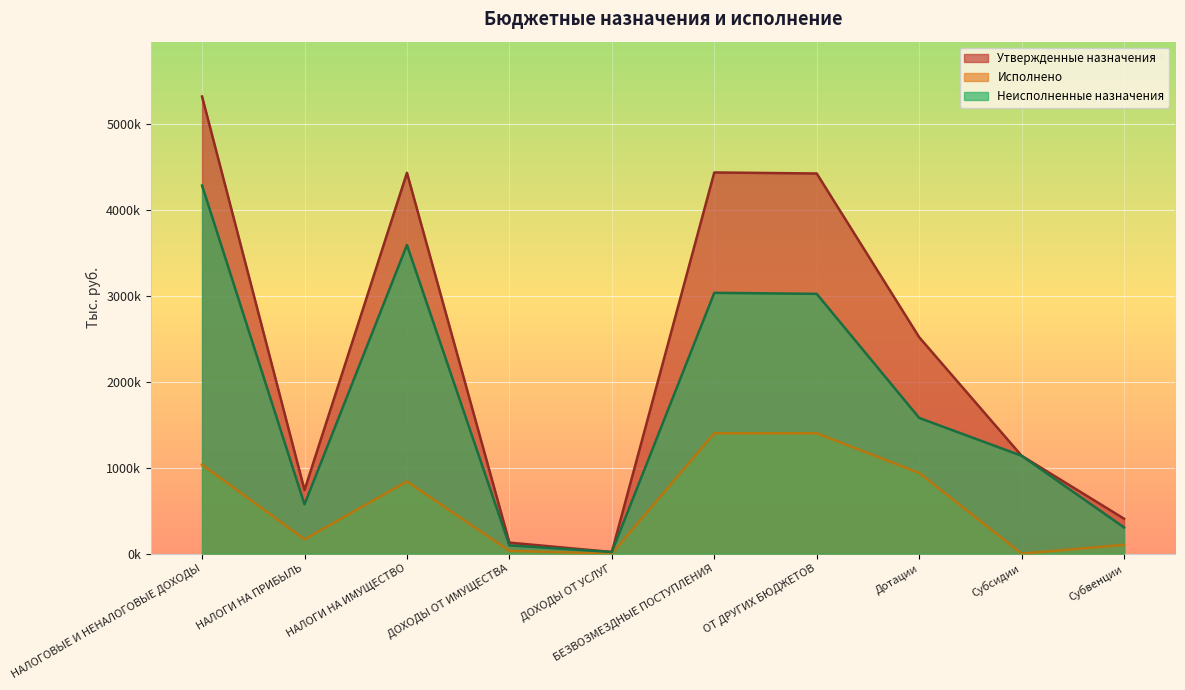

True or false: Утвержденные назначения and Исполнено cross at least once.

False